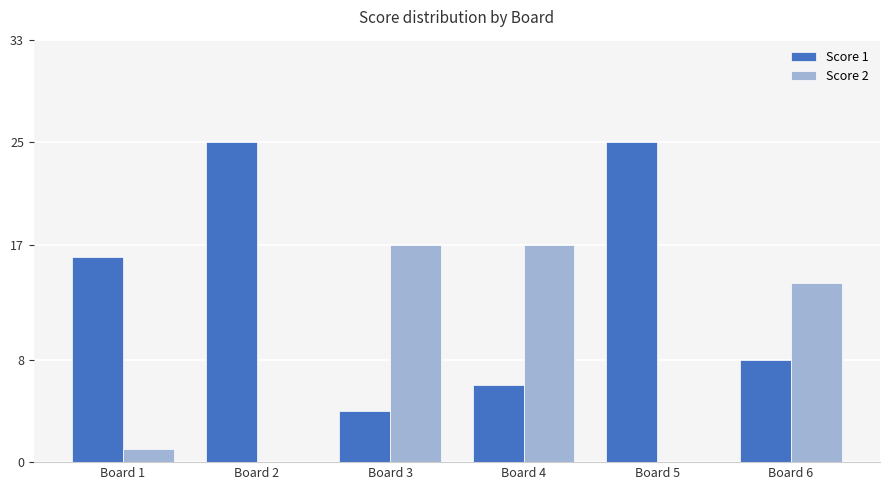

Where is Score 1 nearest to the value 14?

Board 1